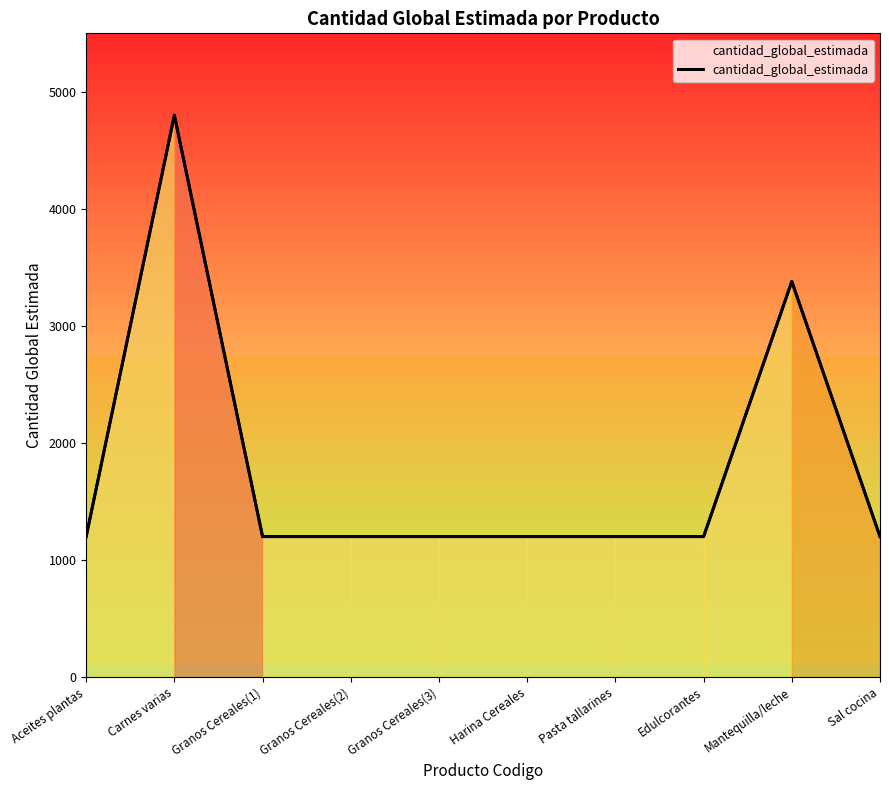

True or false: the data shows 698 at Granos Cereales(3).

False